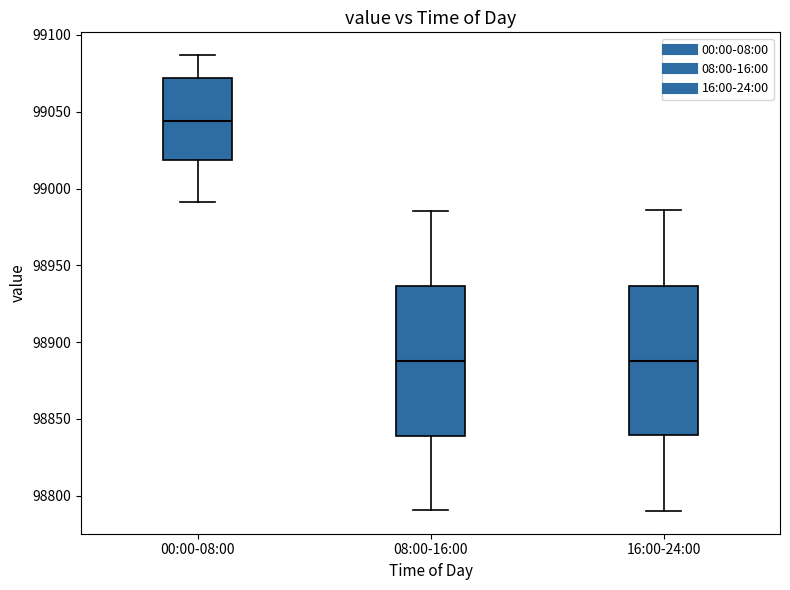

Reading left to right, read every box against the y-axis: the position of its median line, the range the box covers, and the ends of its whiskers. The values are not printed on the chart, so give them approximately, as read against the axis.

00:00-08:00: median 99045, box 99020 to 99070, whiskers 98990 to 99085
08:00-16:00: median 98890, box 98840 to 98935, whiskers 98790 to 98985
16:00-24:00: median 98890, box 98840 to 98935, whiskers 98790 to 98985